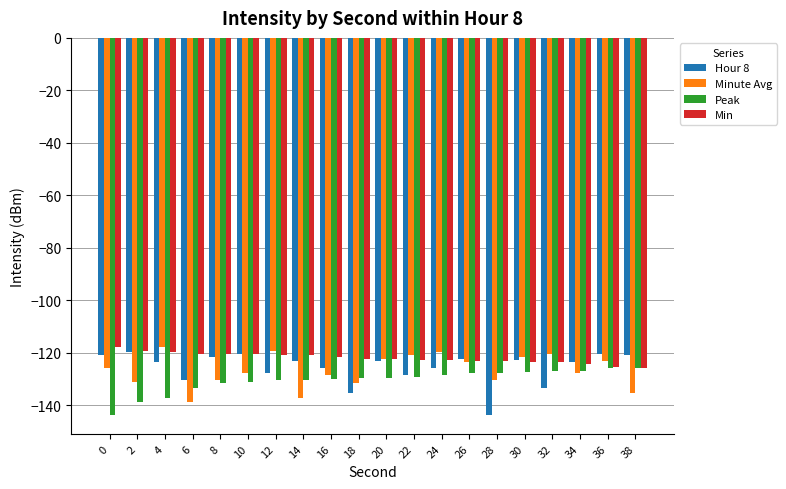

The Hour 8 series shows -120.8 at 38. True or false?

True